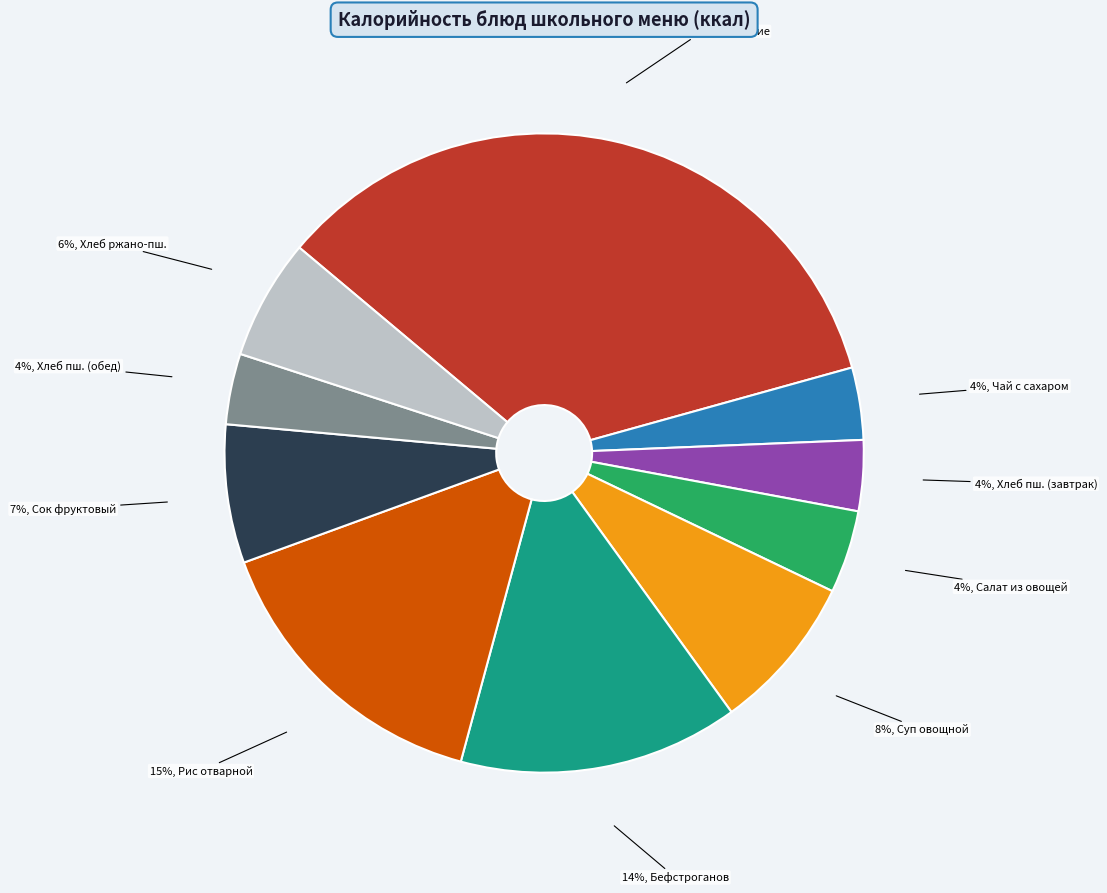

Is there any slice that represents more than half of the pie?

No